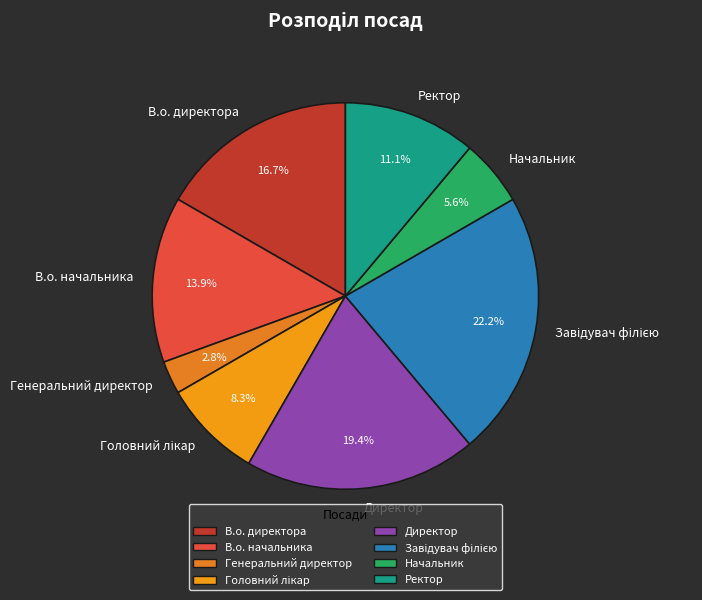

True or false: Директор accounts for 19% of the total.

True